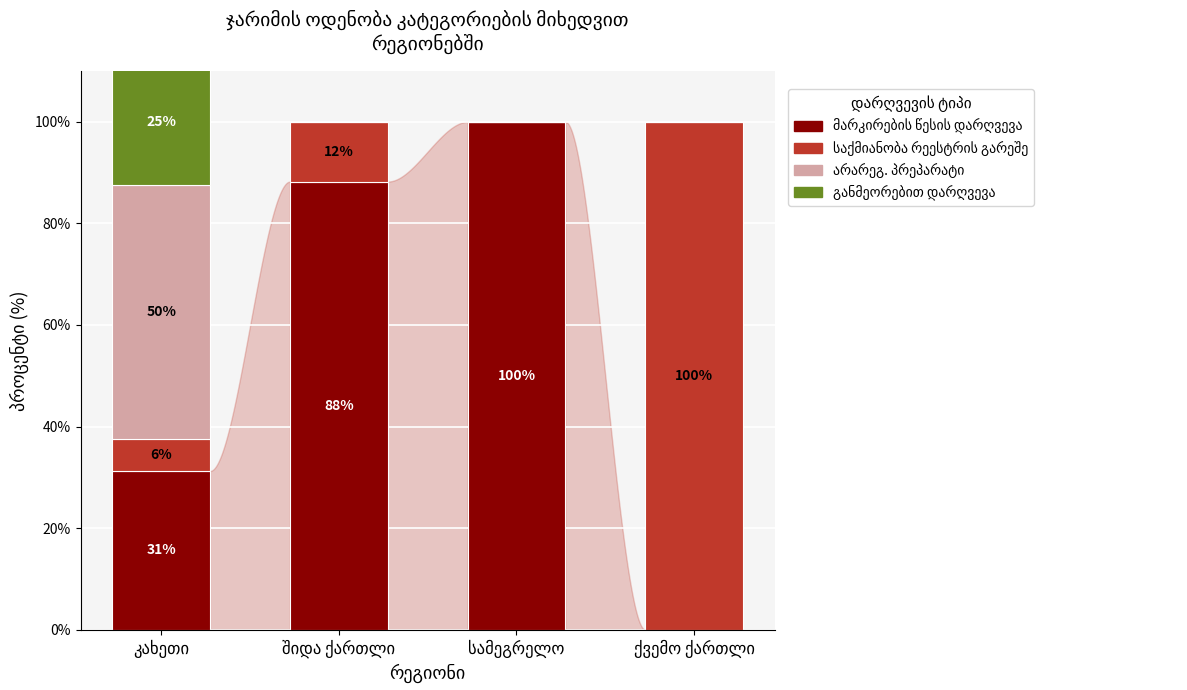

What is the greatest value displayed?

100.0